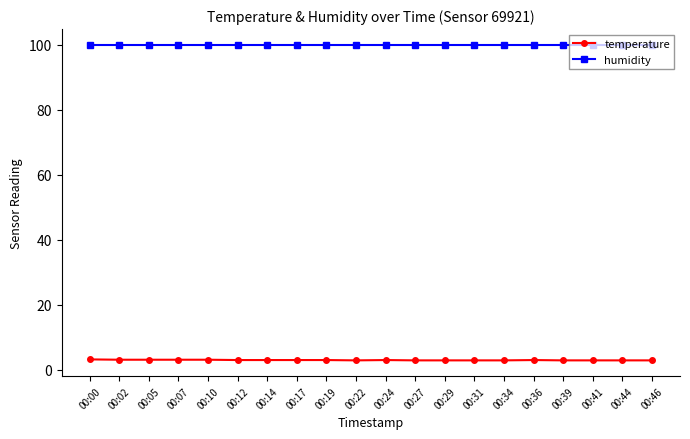

What is the value of the humidity point at the 20th from the left?

99.9